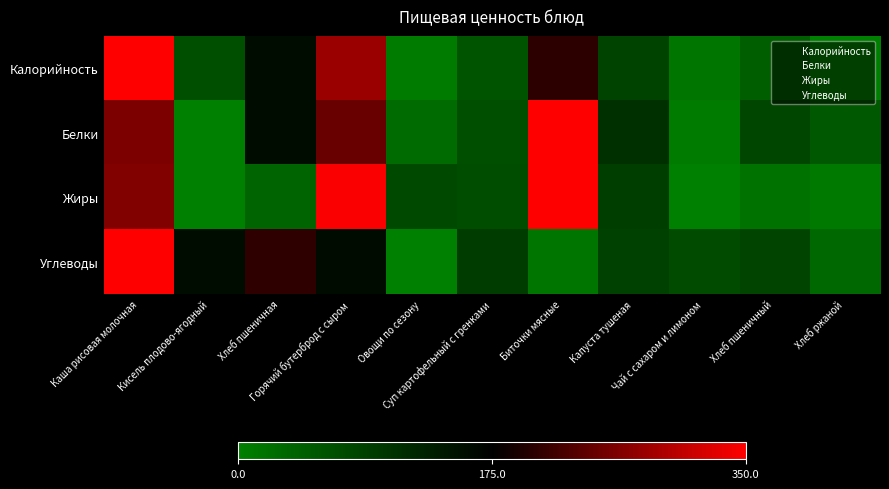

Count the number of data series in this chart.

4